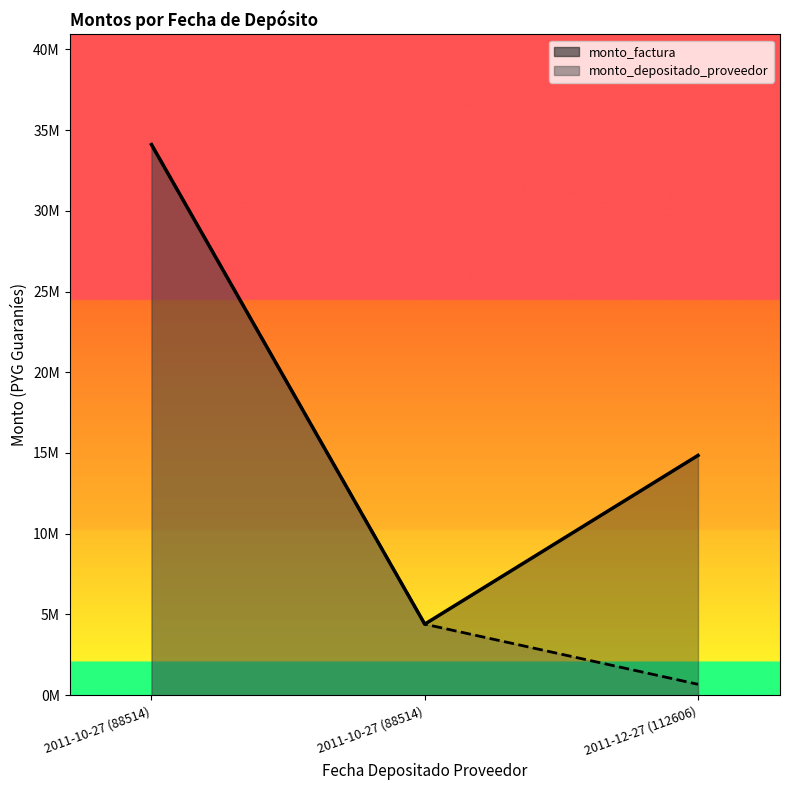

At how many categories does at least one series exceed 15517977?

1